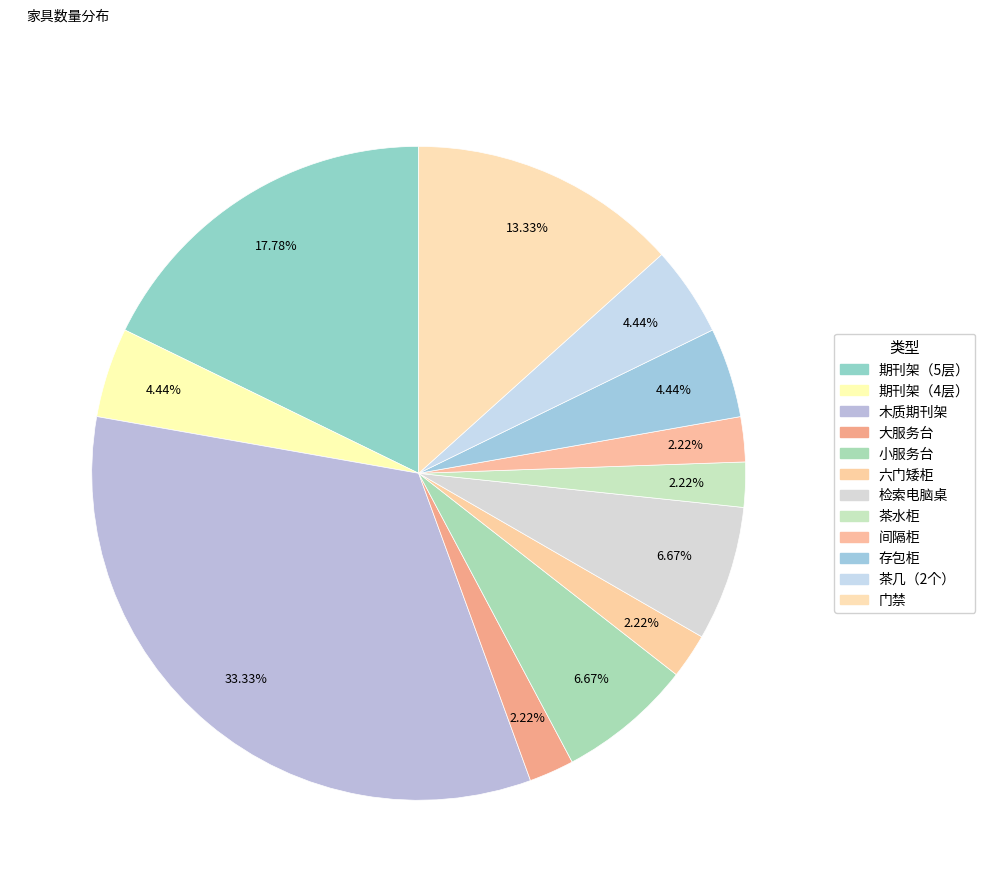

Count the number of slices in the pie.

12